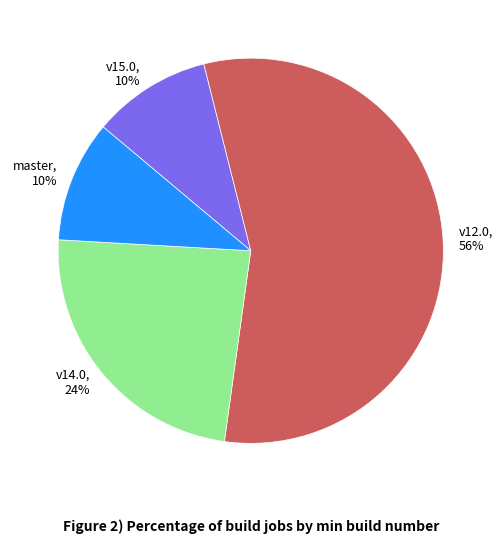

How many slices are in this pie chart?

4